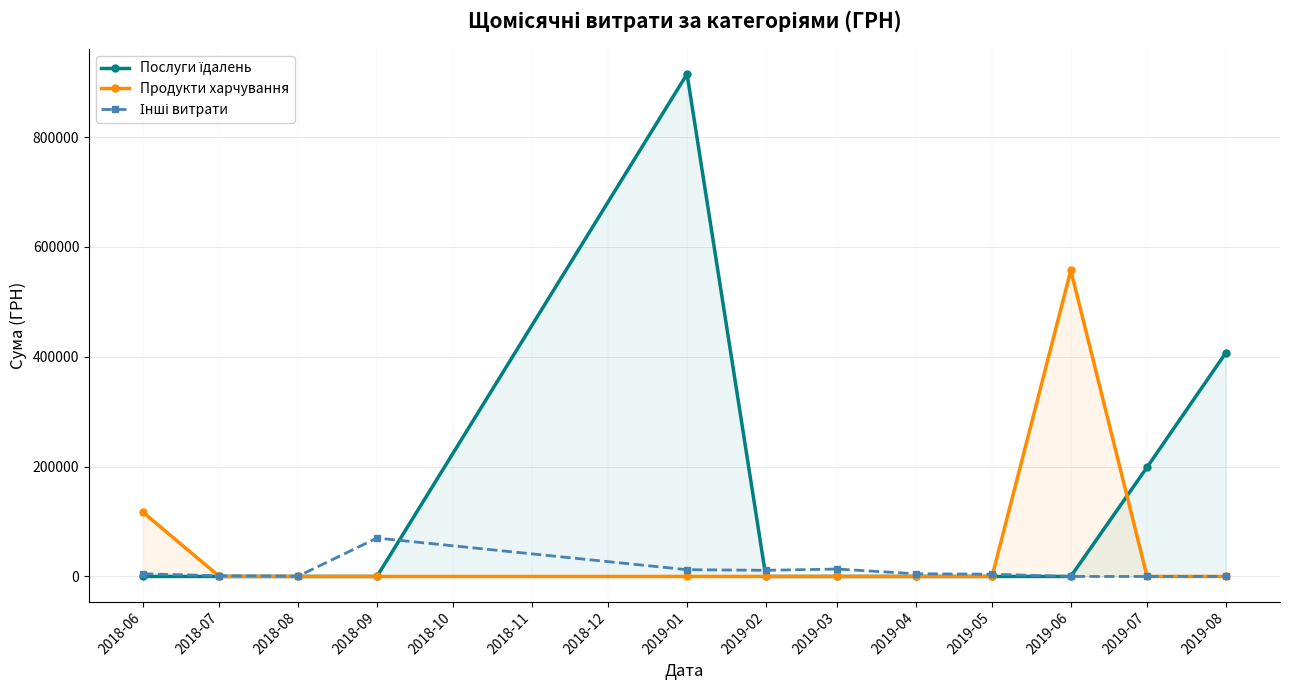

In Послуги їдалень, how many points are higher than both neighbors (excluding endpoints)?

1